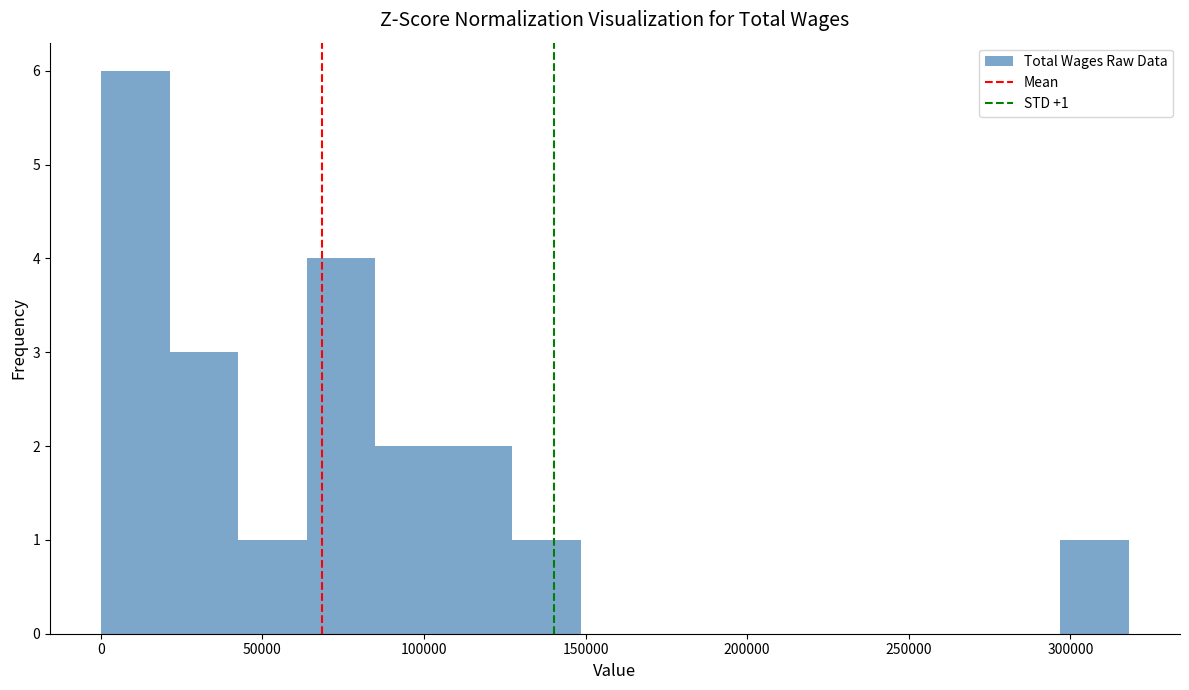

Over which range of the x-axis is the bar tallest?

0 to 20000